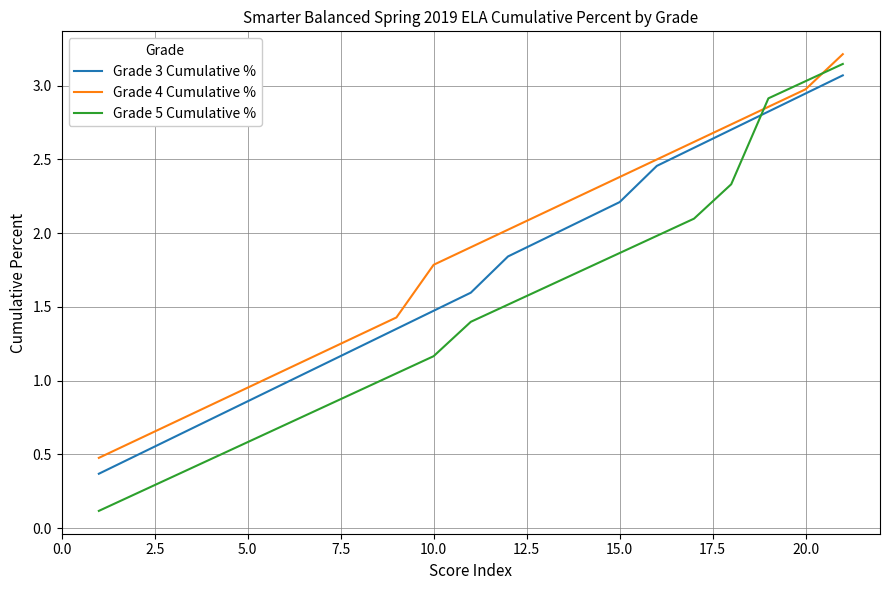

Which series has the largest range (max minus min)?

Grade 5 Cumulative %